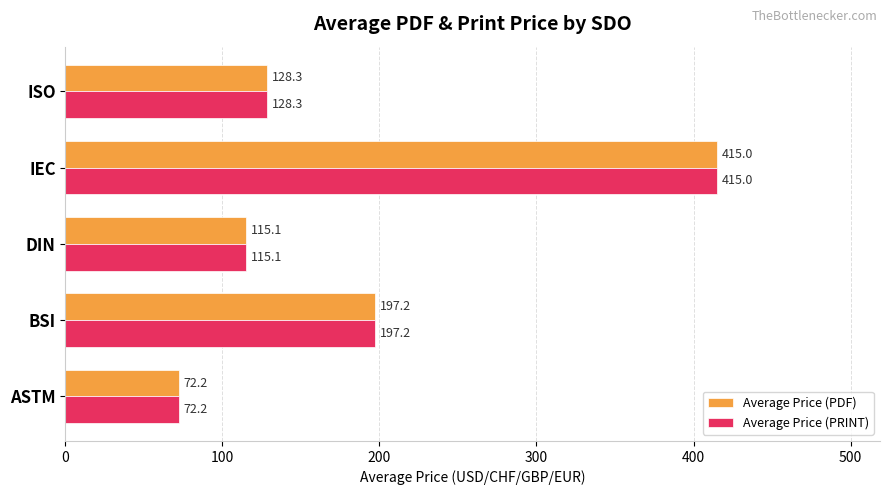

What value does the Average Price (PRINT) series have at ASTM?

72.2